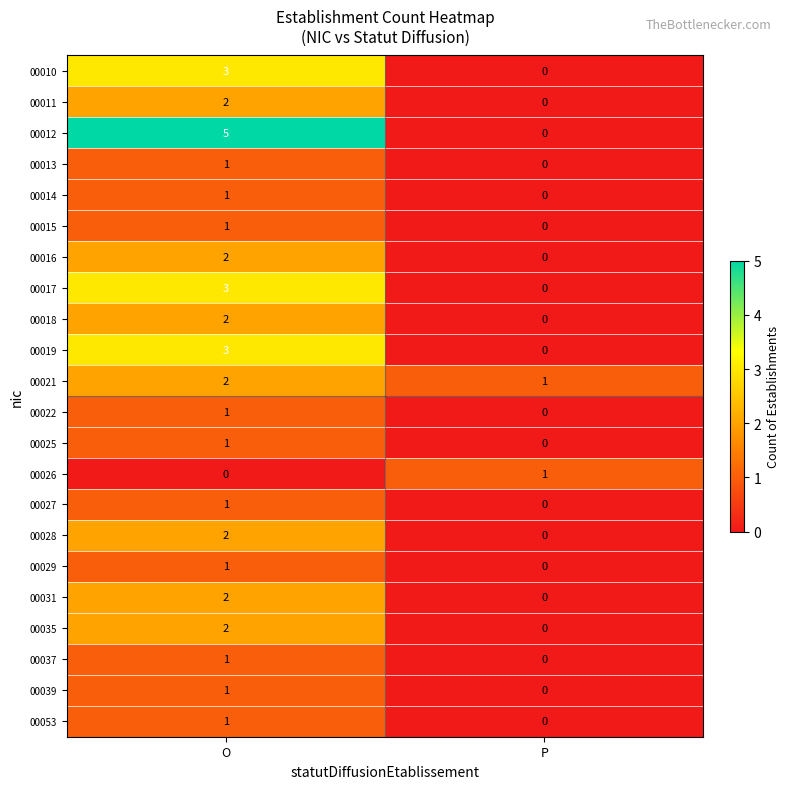

At which category does the chart reach its peak across all series?

O